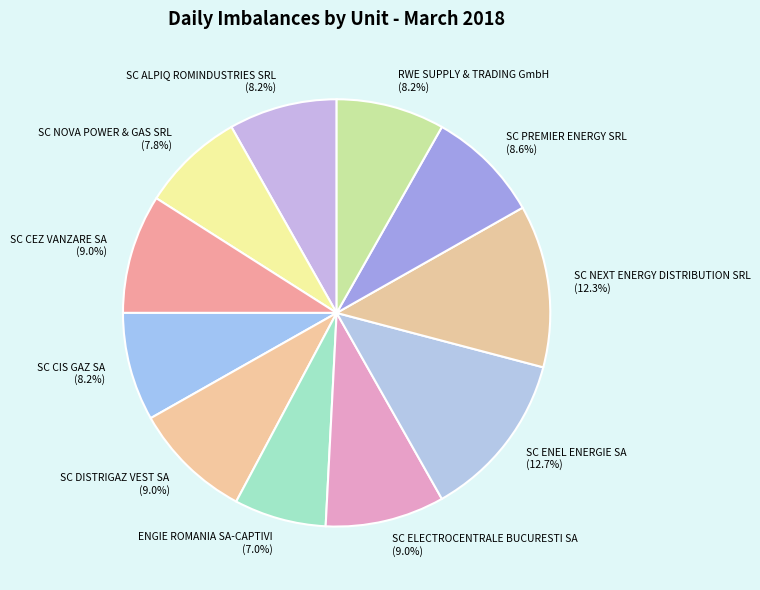

To the nearest percent, what is the difference between the SC ENEL ENERGIE SA and SC PREMIER ENERGY SRL slice percentages?

4%